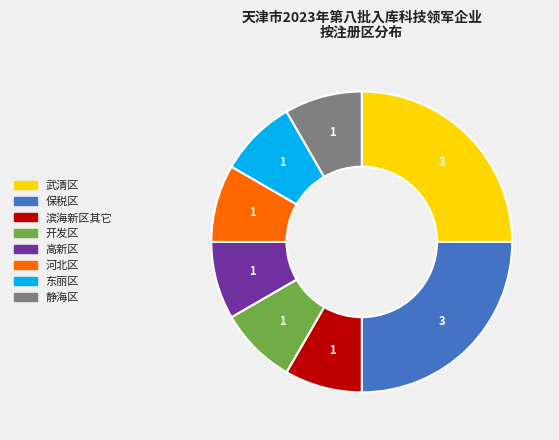

How many segments does this pie chart have?

8